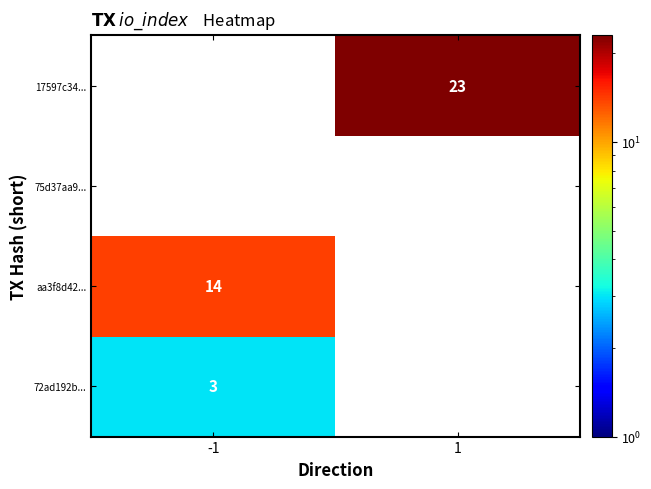

How many distinct data groups are displayed?

4